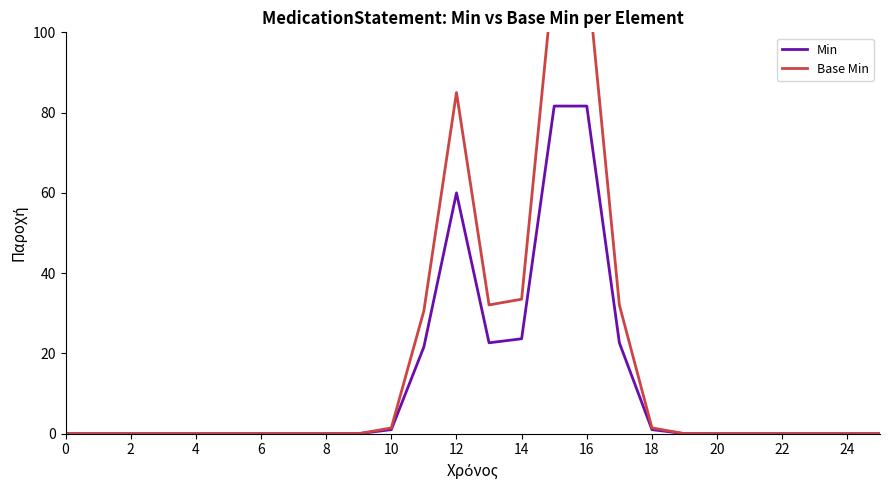

The value of Min at 6 is 0.0. True or false?

True